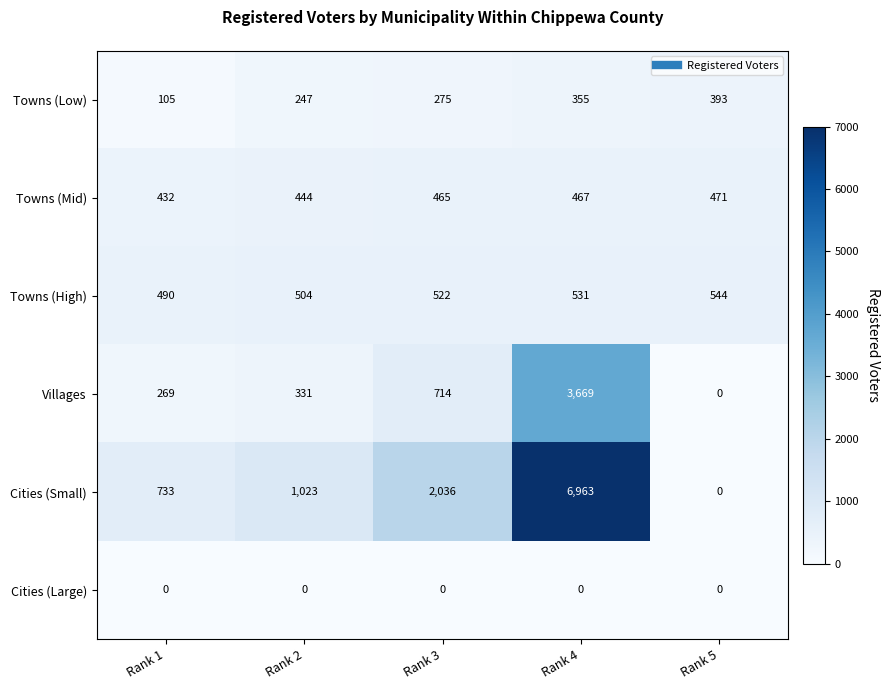

Reading left to right, extract all data points from this chart.

Towns (Low): 105	247	275	355	393
Towns (Mid): 432	444	465	467	471
Towns (High): 490	504	522	531	544
Villages: 269	331	714	3669	0
Cities (Small): 733	1023	2036	6963	0
Cities (Large): 0	0	0	0	0